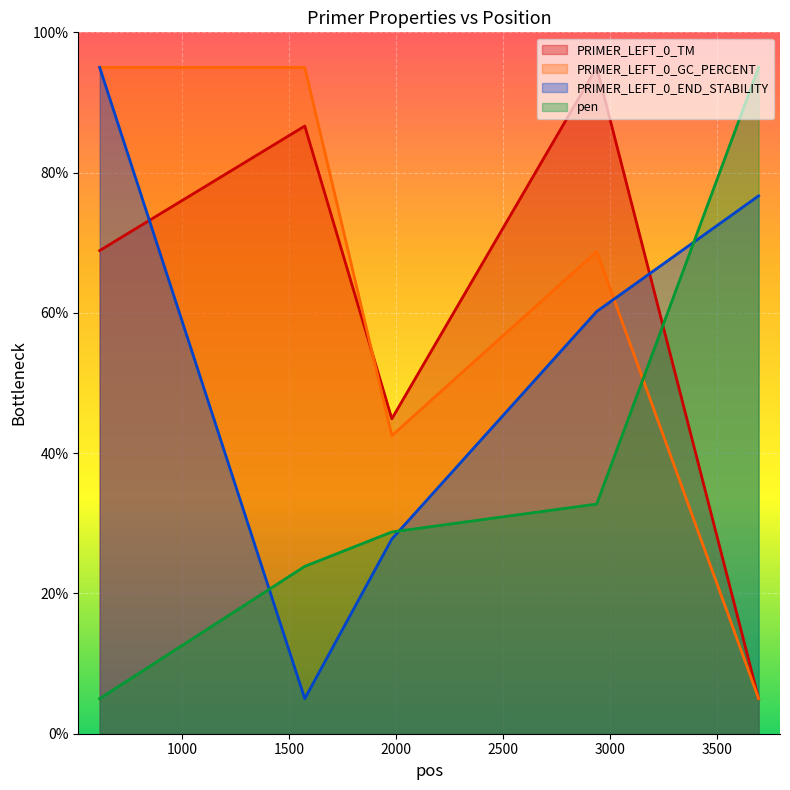

At how many categories does at least one series exceed 23?

5